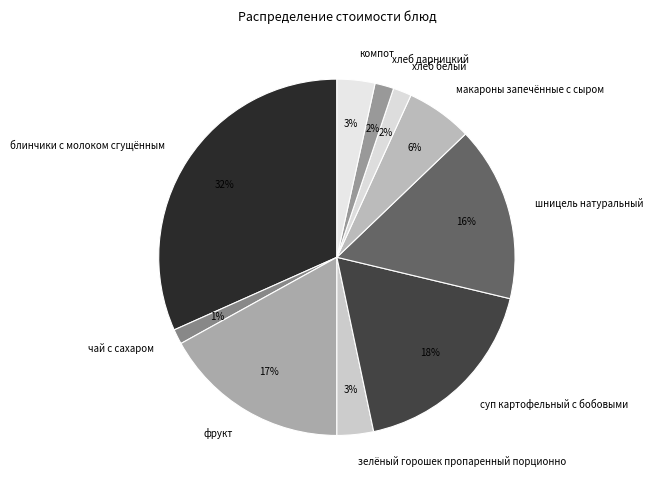

Which has a higher value, блинчики с молоком сгущённым or компот?

блинчики с молоком сгущённым